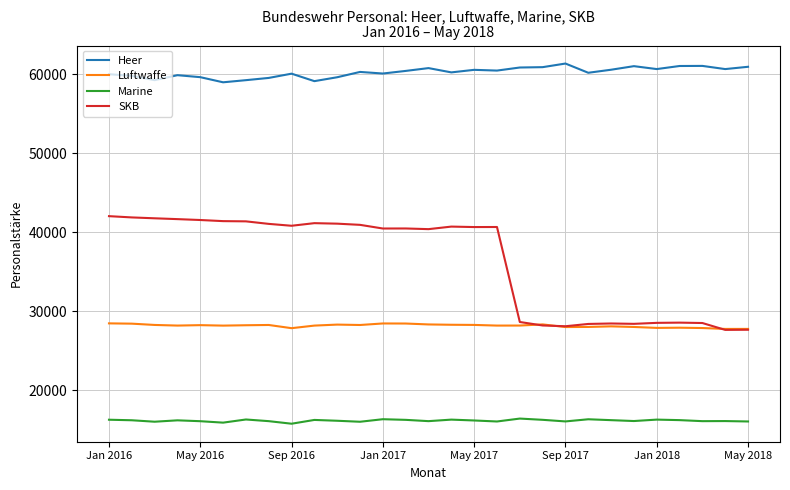

What is the greatest value displayed?

61365